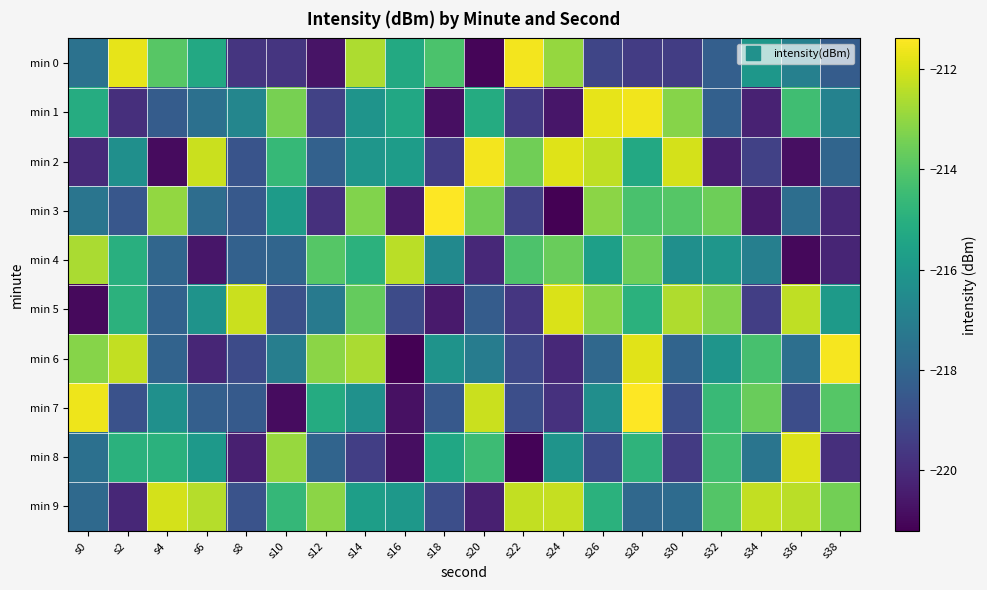

Between s20 and s24, which is larger?

s24